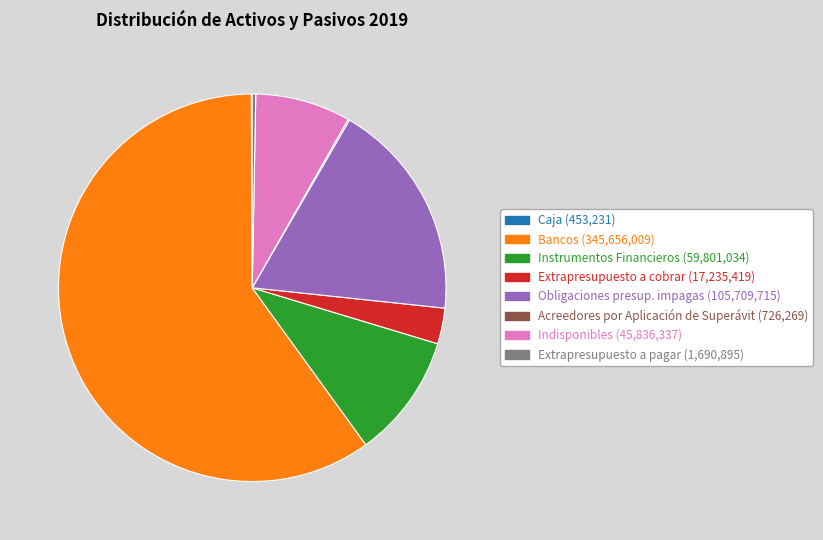

Which has a higher value, Extrapresupuesto a cobrar (17,235,419) or Instrumentos Financieros (59,801,034)?

Instrumentos Financieros (59,801,034)